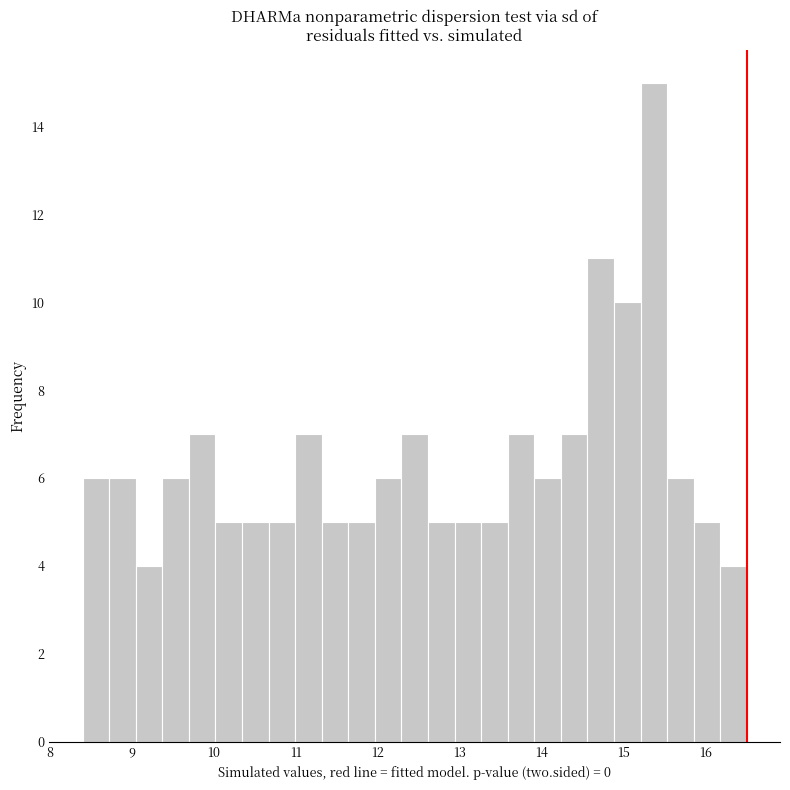

Read against the x-axis, roughly where is the centre of the tallest bar?

15.4